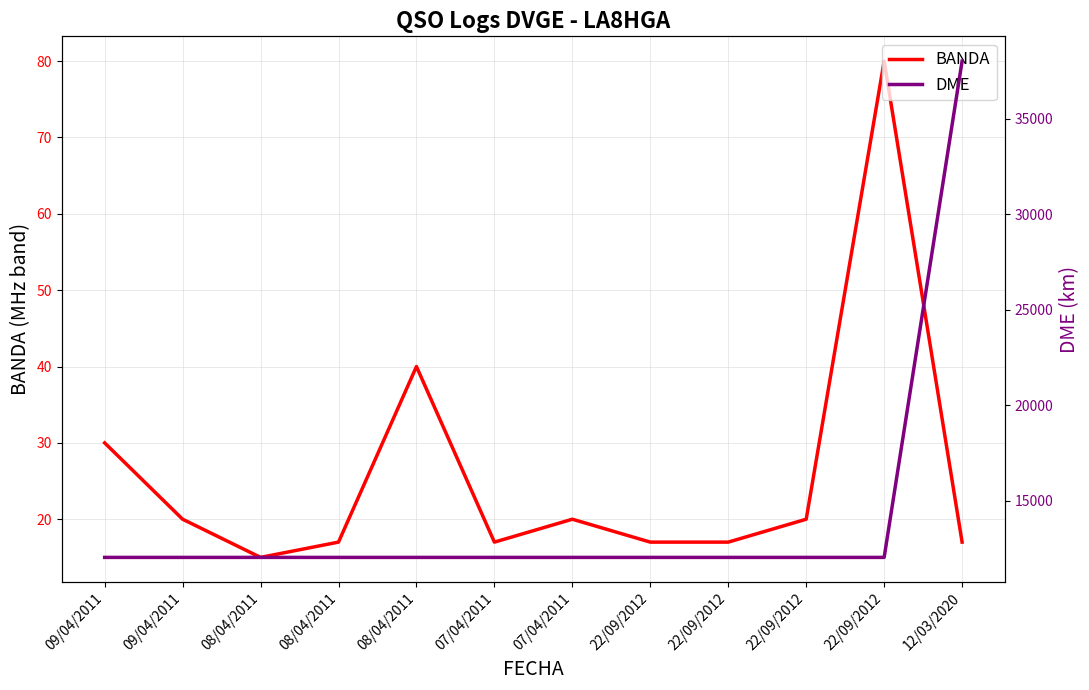

What is the greatest value displayed?

38003